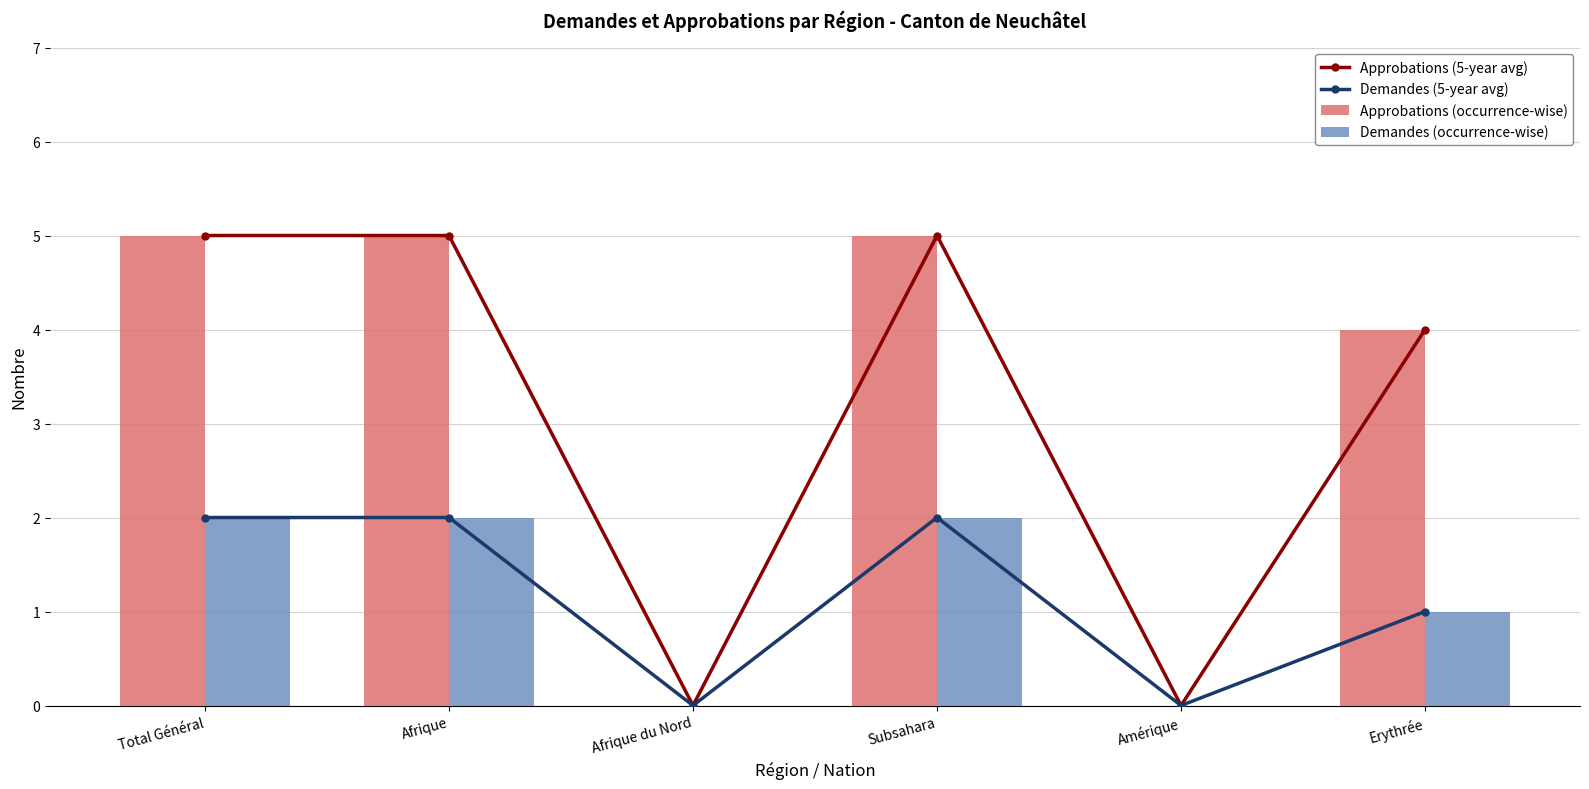

True or false: Demandes (occurrence-wise) has a value of -1 at Afrique du Nord.

False